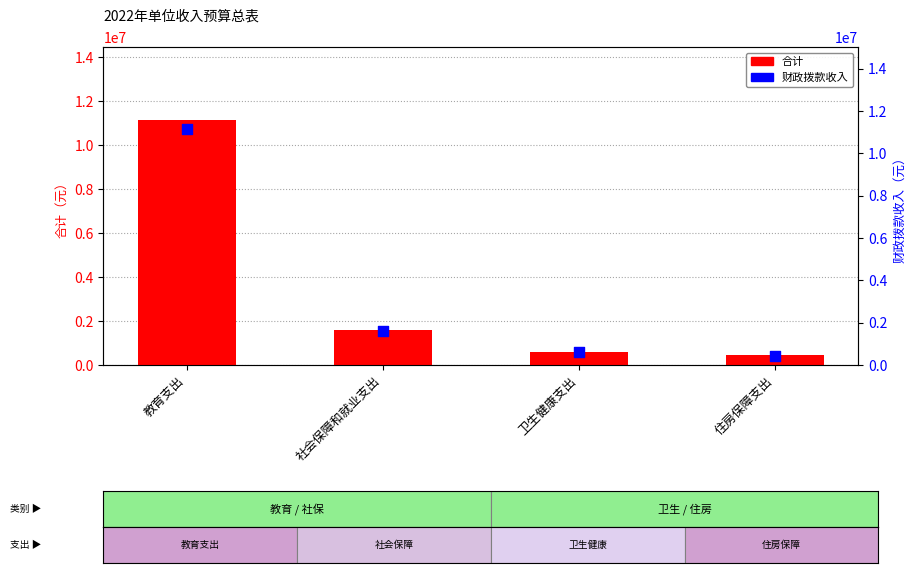

Which series has the largest total across all categories?

合计